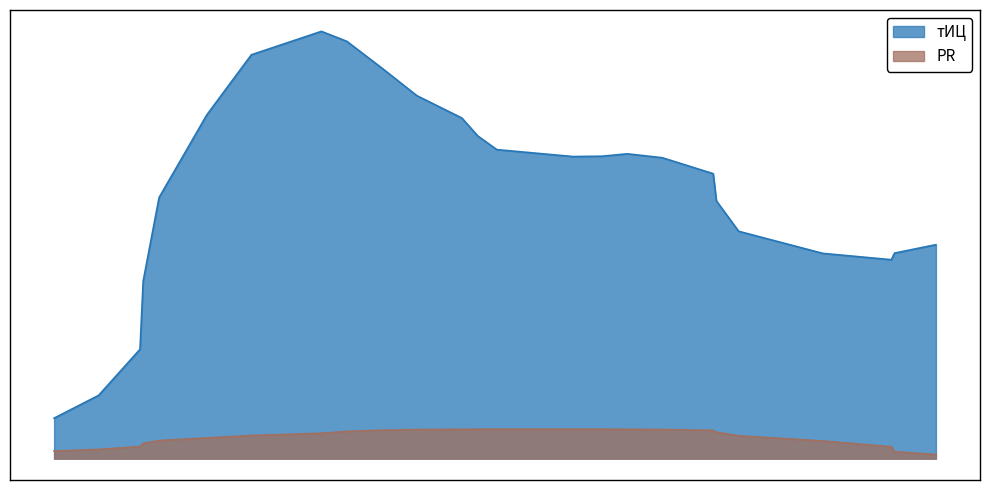

What is the maximum value shown in the chart?

60